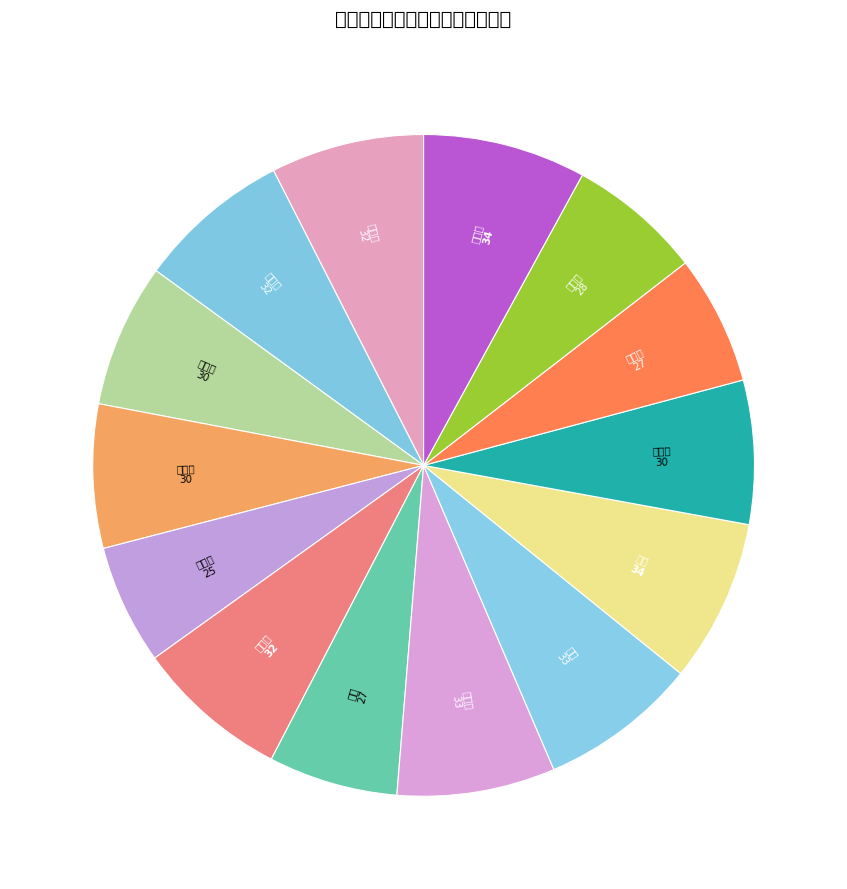

How many slices are in this pie chart?

14